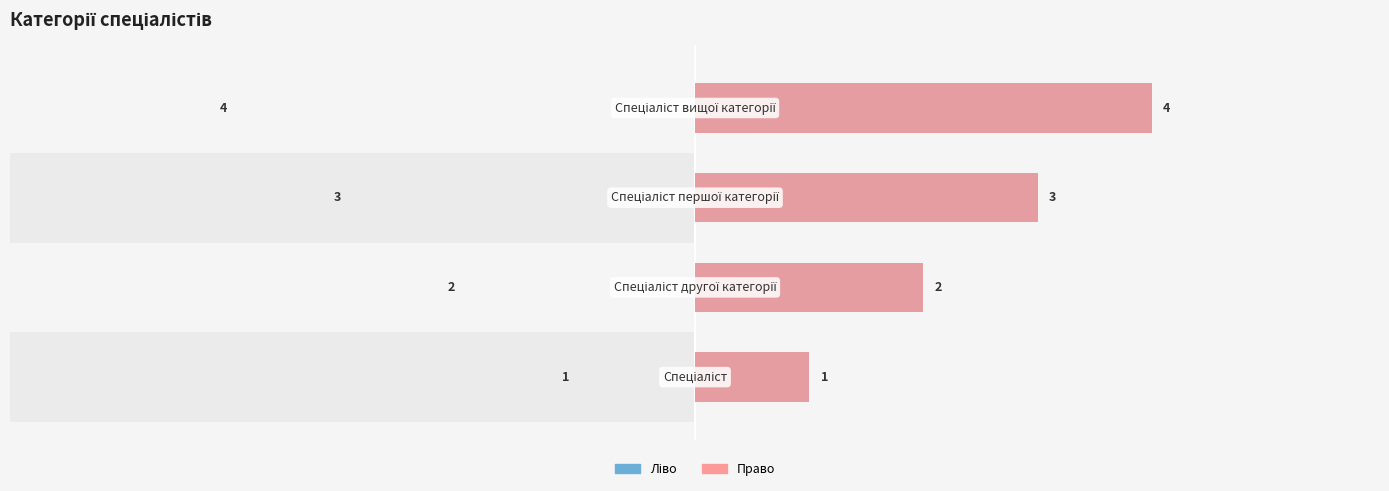

How many bars are there in each group?

2